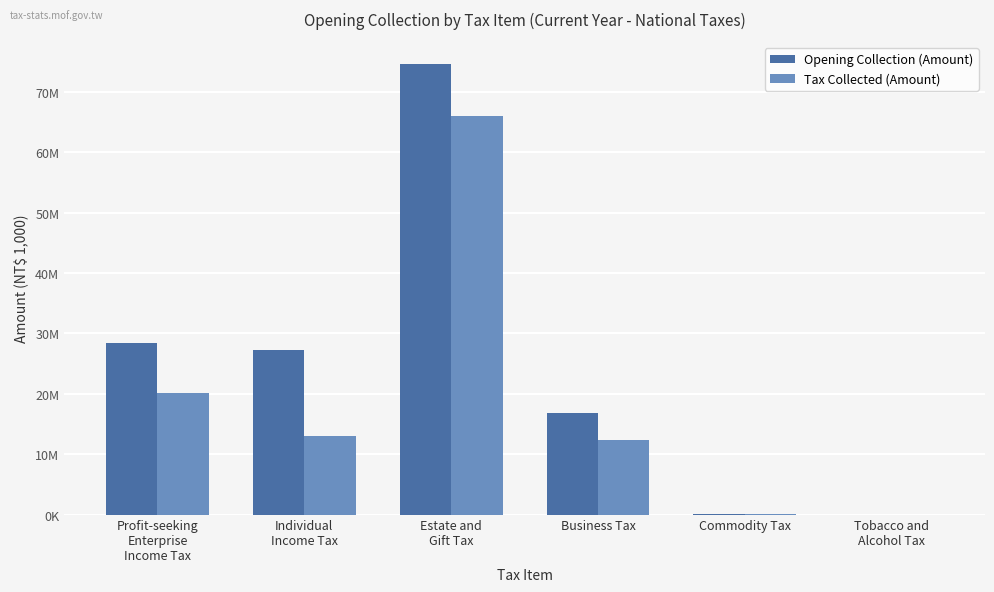

Reading right to left, what are all the values shown in this chart?

Opening Collection (Amount): Tobacco and
Alcohol Tax=4729	Commodity Tax=43031	Business Tax=16874937	Estate and
Gift Tax=74562492	Individual
Income Tax=27183830	Profit-seeking
Enterprise
Income Tax=28357775
Tax Collected (Amount): Tobacco and
Alcohol Tax=2639	Commodity Tax=14284	Business Tax=12305895	Estate and
Gift Tax=66084523	Individual
Income Tax=12996718	Profit-seeking
Enterprise
Income Tax=20139060